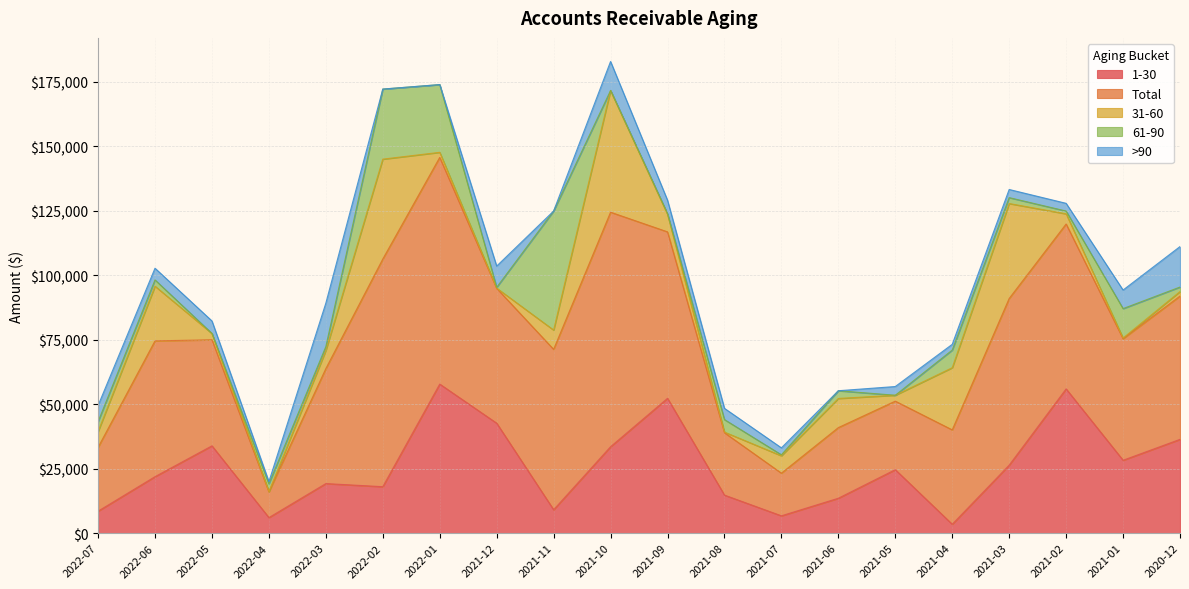

What is the approximate value of Total at 2022-06-30?

52626.7